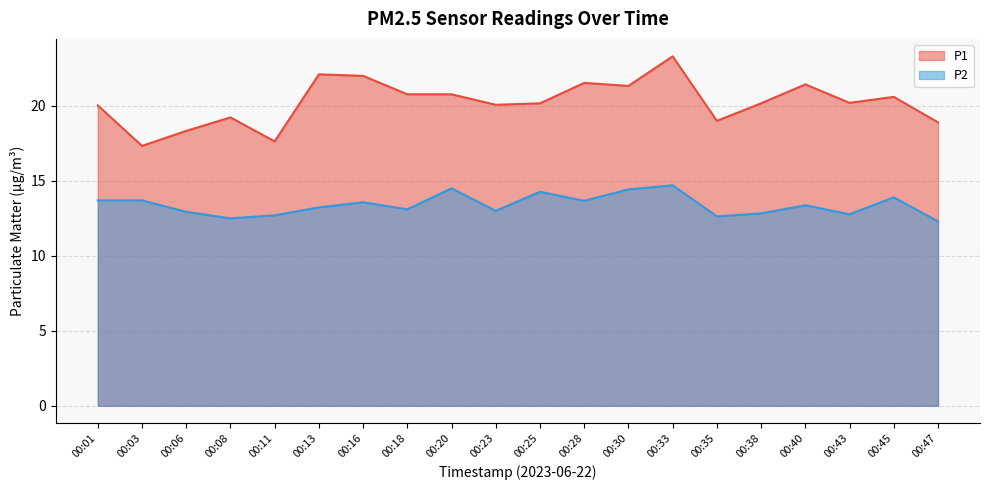

Reading right to left, list all the values displayed in this chart.

P1: 18.9	20.6	20.2	21.4	20.2	19.0	23.3	21.3	21.5	20.2	20.1	20.8	20.8	22.0	22.1	17.6	19.2	18.3	17.3	20.0
P2: 12.3	13.9	12.8	13.4	12.8	12.6	14.7	14.4	13.7	14.3	13.0	14.5	13.1	13.6	13.2	12.7	12.5	12.9	13.7	13.7